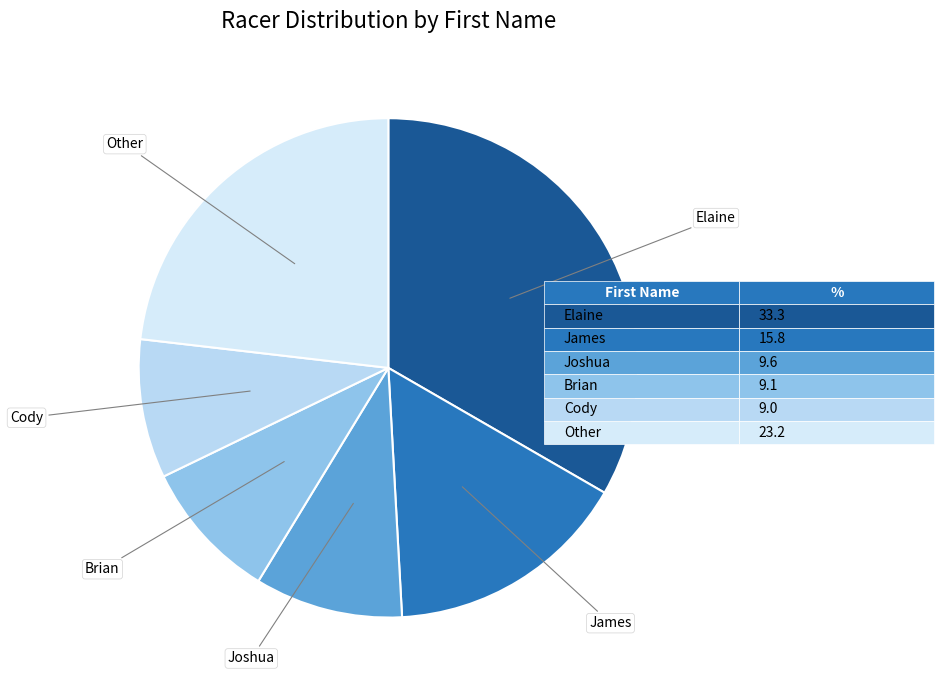

True or false: Joshua accounts for 10% of the total.

True